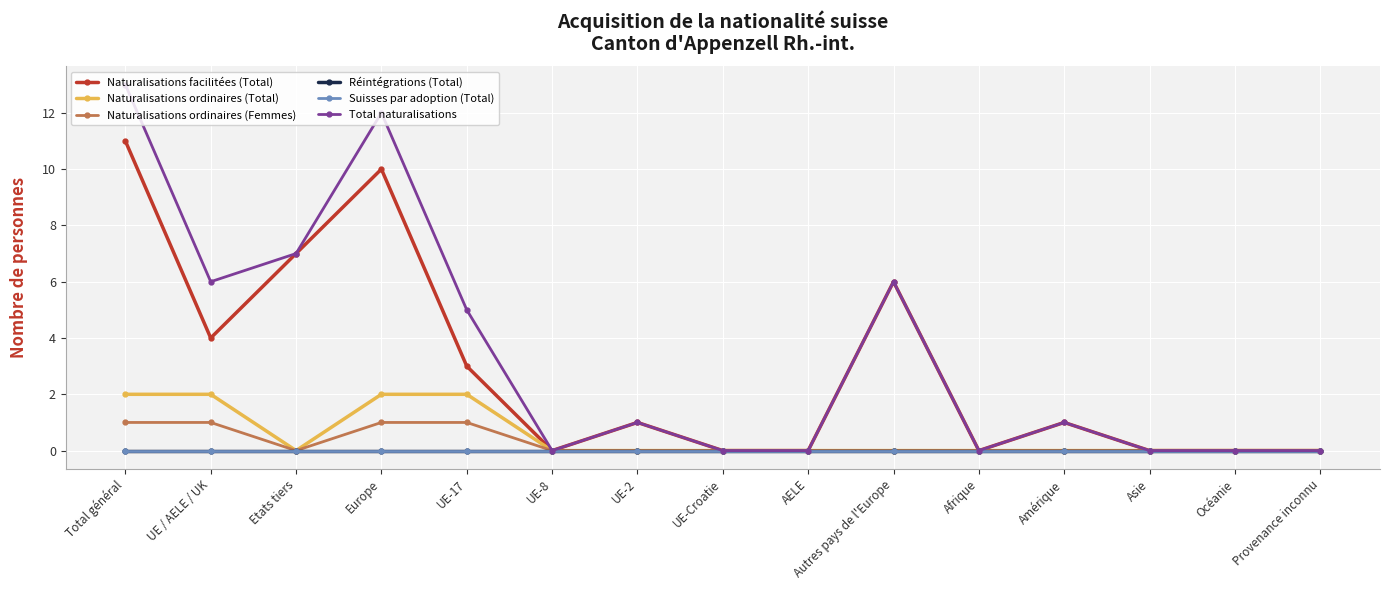

Which label corresponds to the largest value in the chart?

Total général